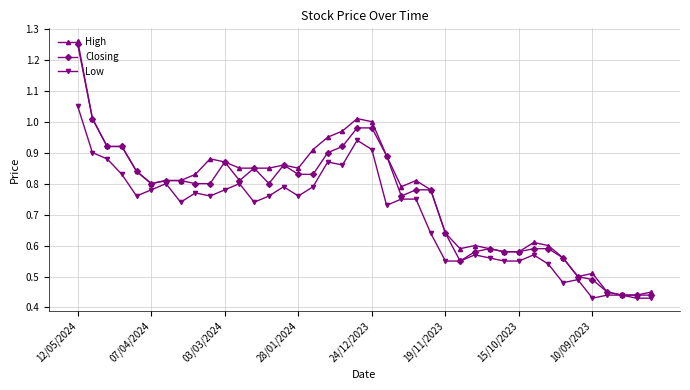

True or false: Closing and Low cross at least once.

False